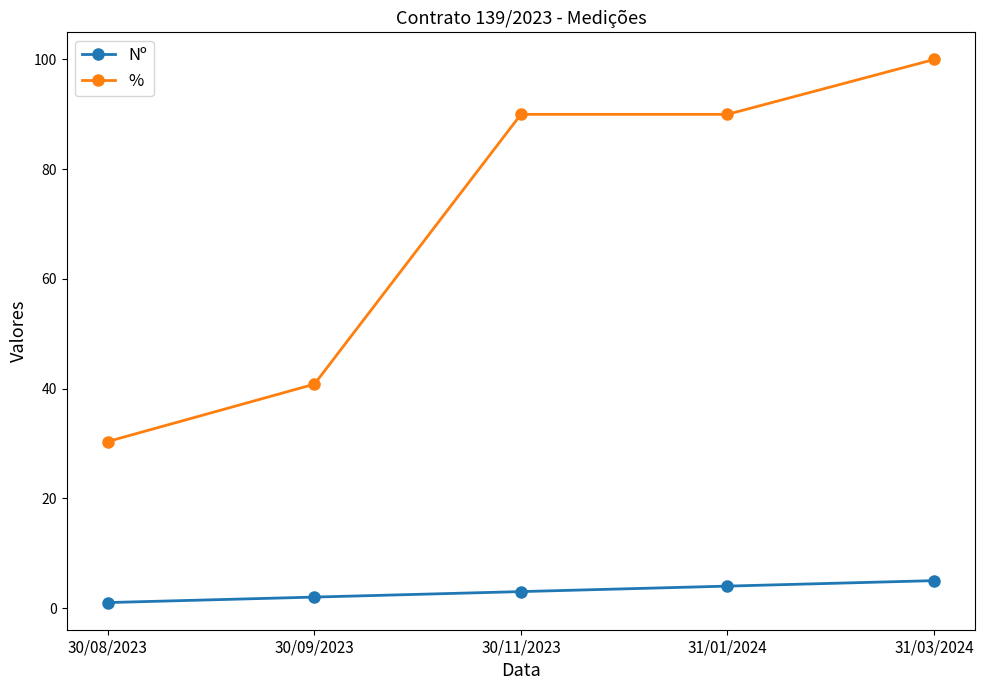

What is the label of the 1st point from the left?

30/08/2023